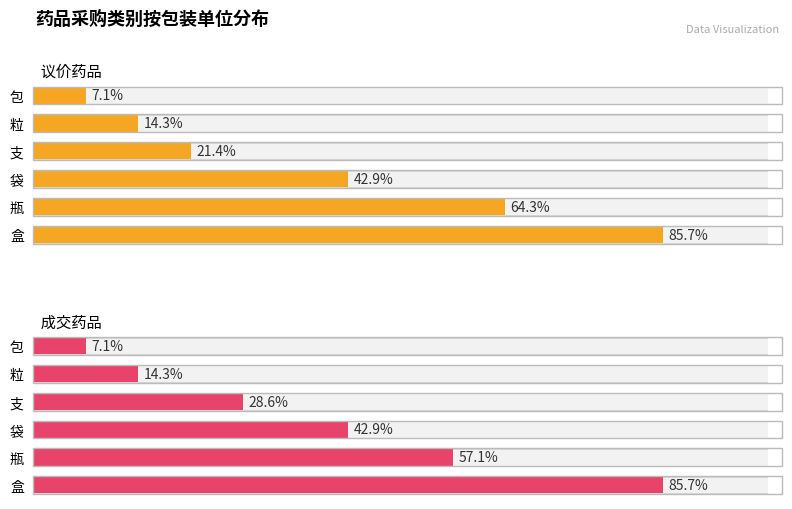

Which series has the largest total across all categories?

议价药品